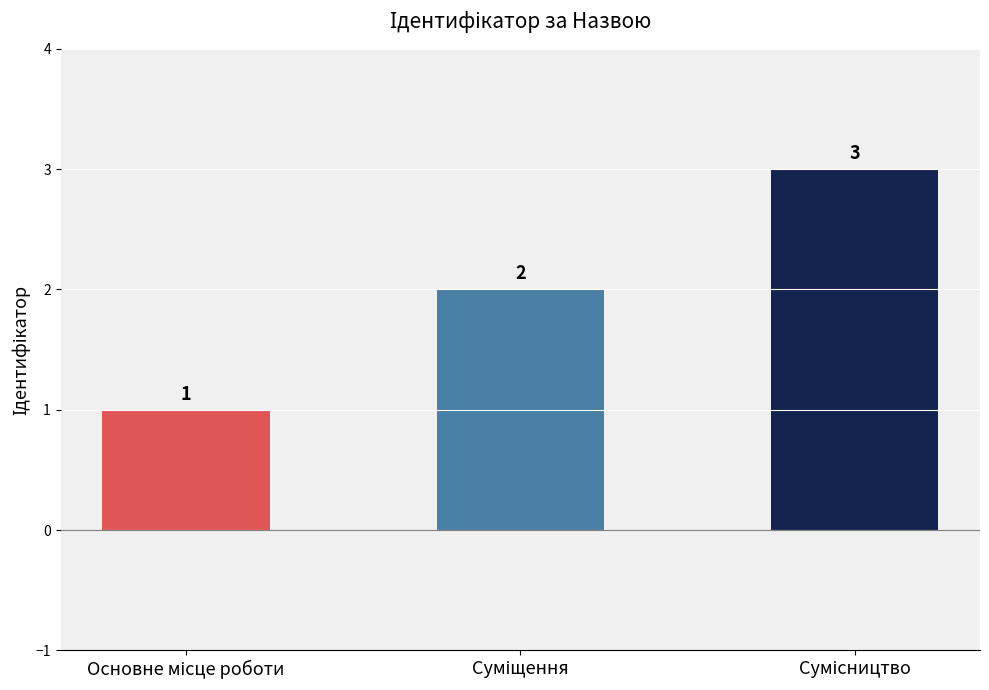

What is the sum of all values?

6